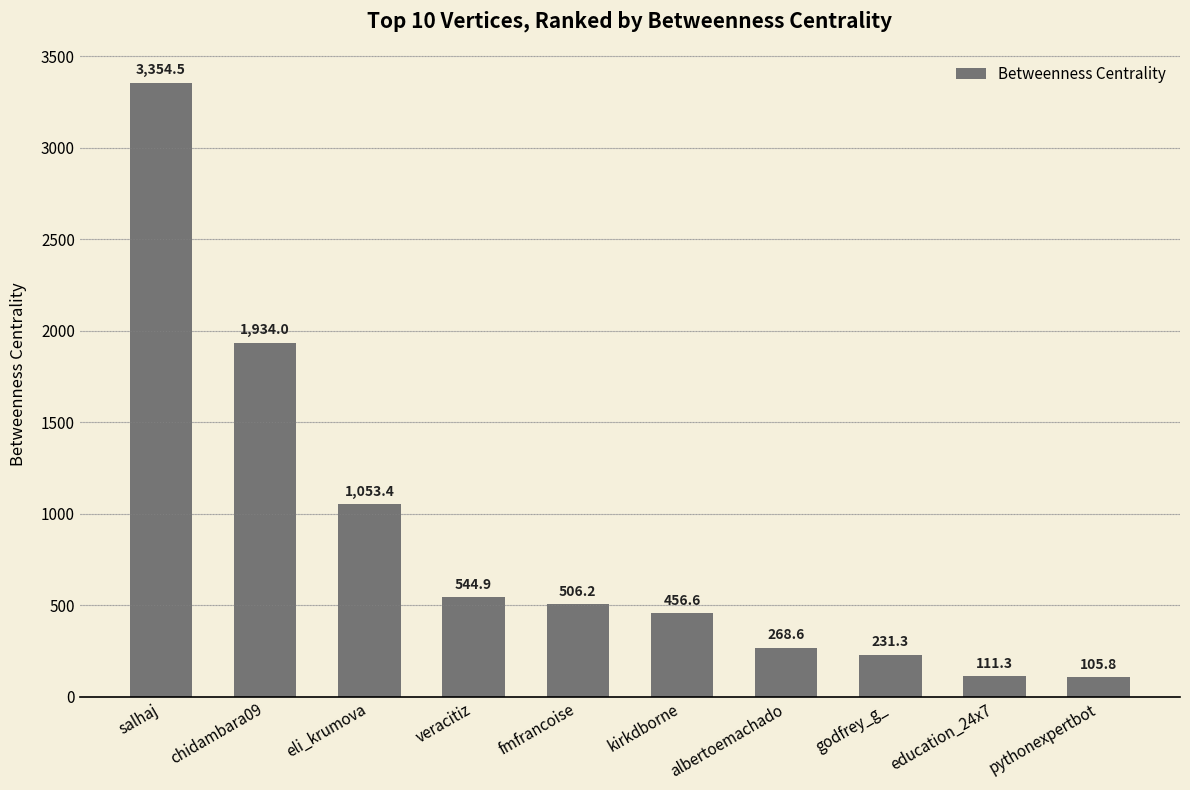

Does the chart contain stacked bars?

No